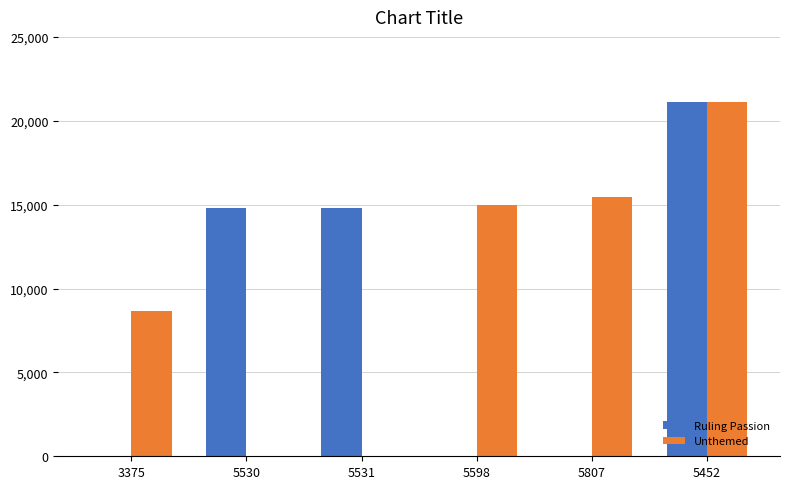

At which label is Unthemed closest to 10558?

3375